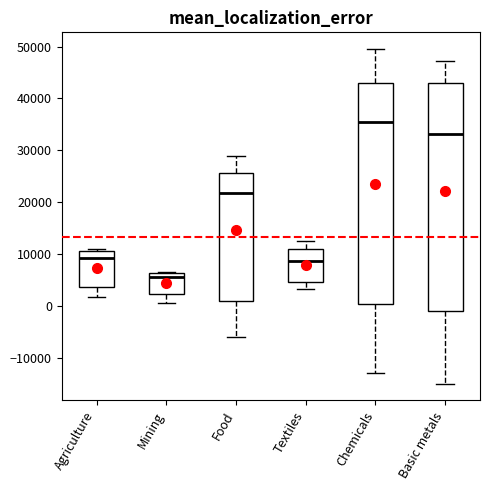

Which box has the lowest median line?

Mining